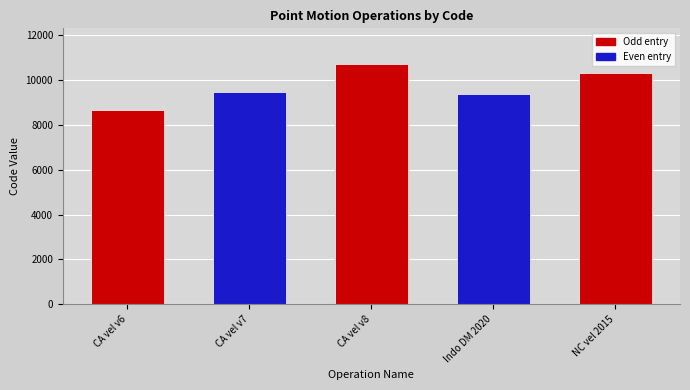

What is the label of the 3rd bar from the right?

CA vel v8